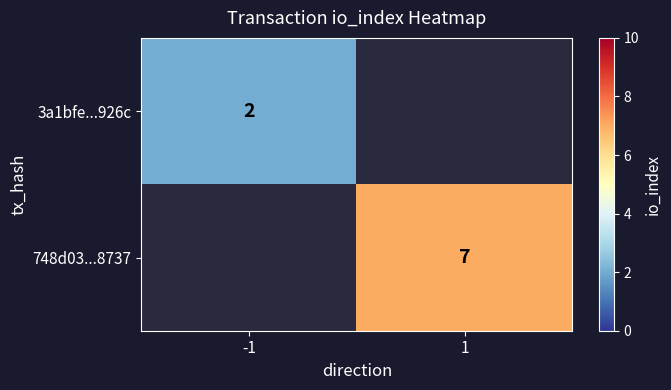

True or false: 3a1bfe...926c has a value of 2 at -1.

True